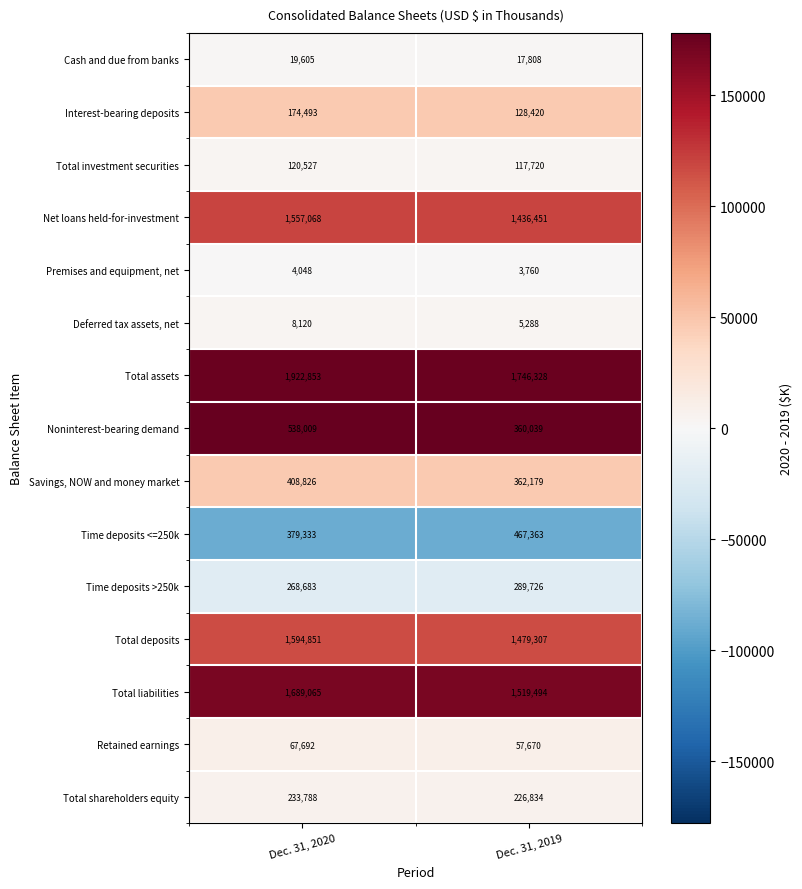

List the series in order of their peak value, highest first.

Total assets, Total liabilities, Total deposits, Net loans held-for-investment, Noninterest-bearing demand, Time deposits <=250k, Savings, NOW and money market, Time deposits >250k, Total shareholders equity, Interest-bearing deposits, Total investment securities, Retained earnings, Cash and due from banks, Deferred tax assets, net, Premises and equipment, net